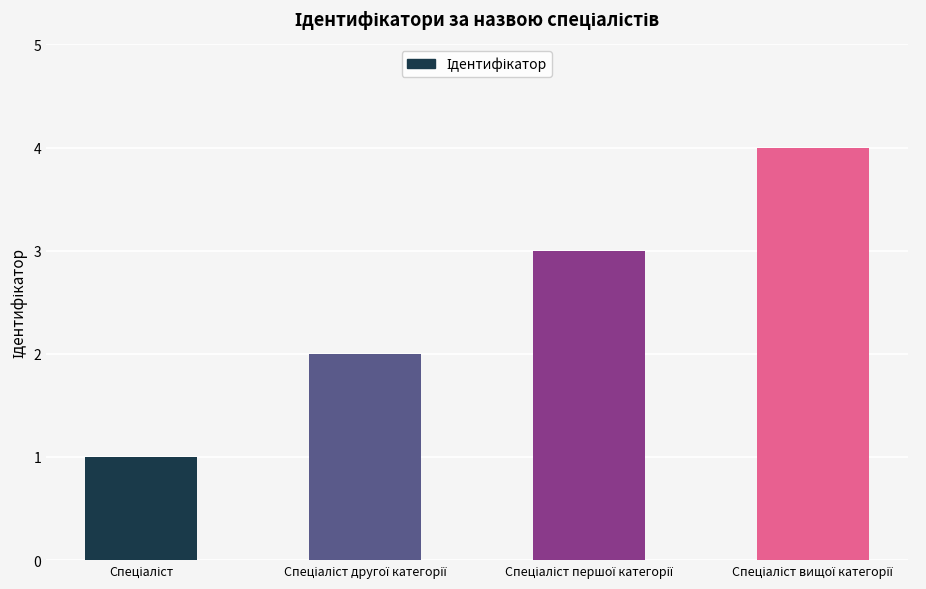

Count the number of categories in the chart.

4